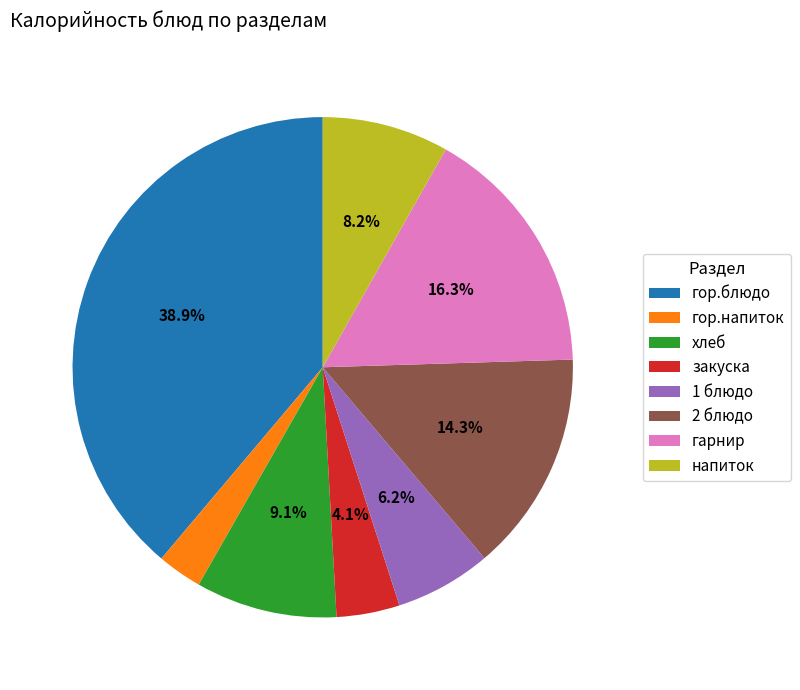

Count the number of slices in the pie.

8